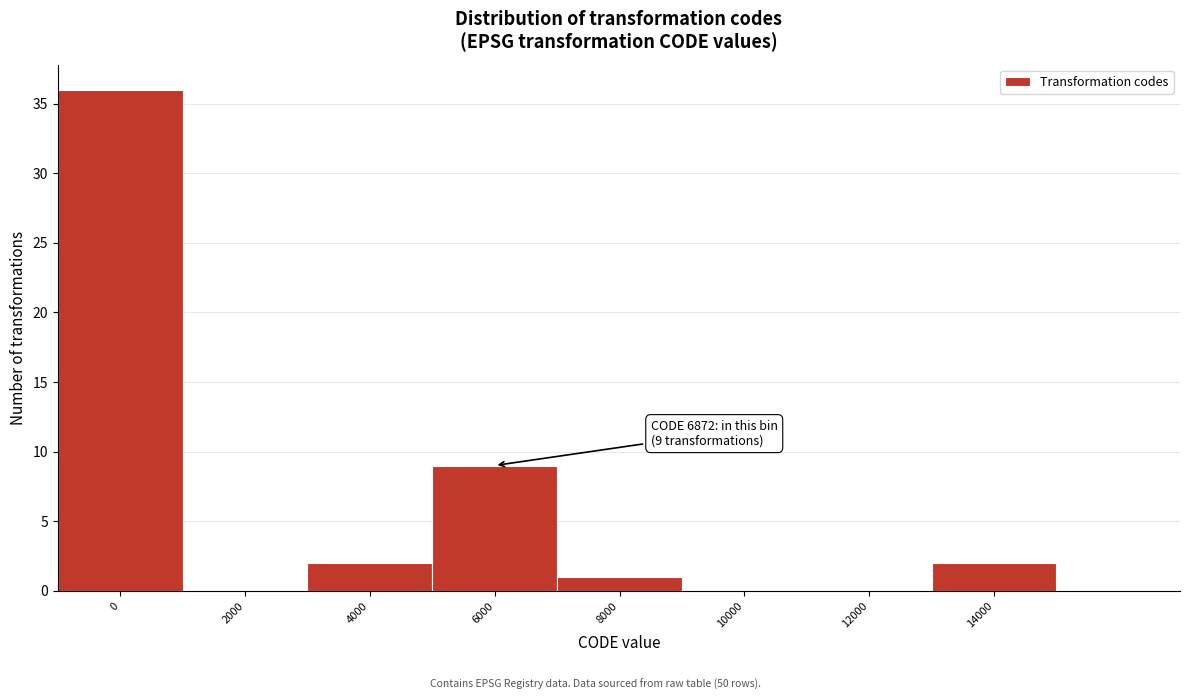

Reading left to right, list all the values displayed in this chart.

0=36	2000=0	4000=2	6000=9	8000=1	10000=0	12000=0	14000=2